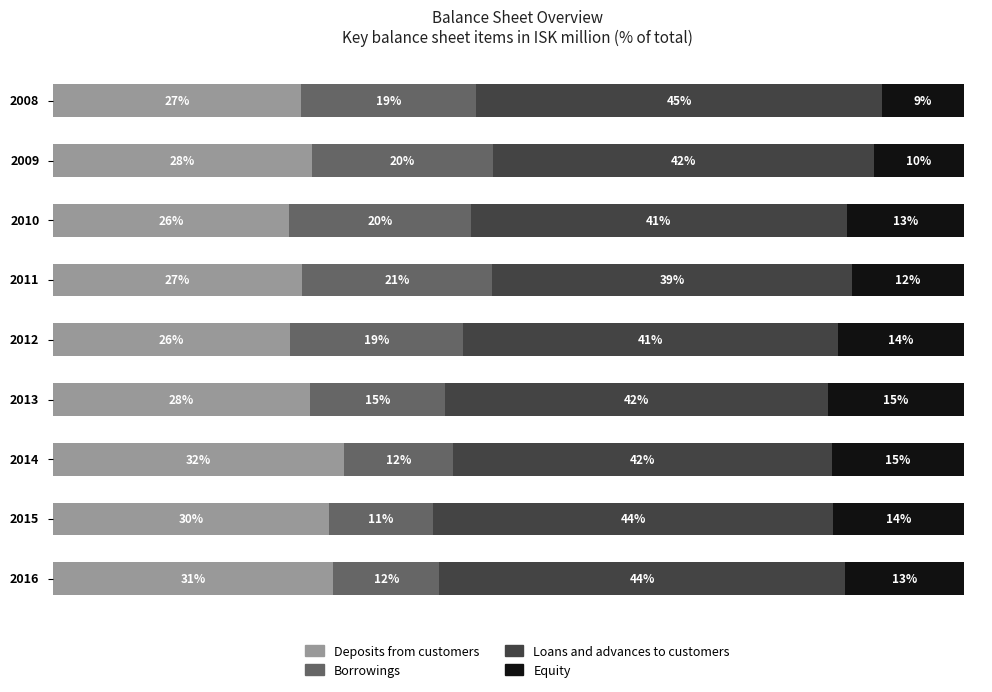

What are all the series names shown in the legend?

Deposits from customers, Borrowings, Loans and advances to customers, Equity